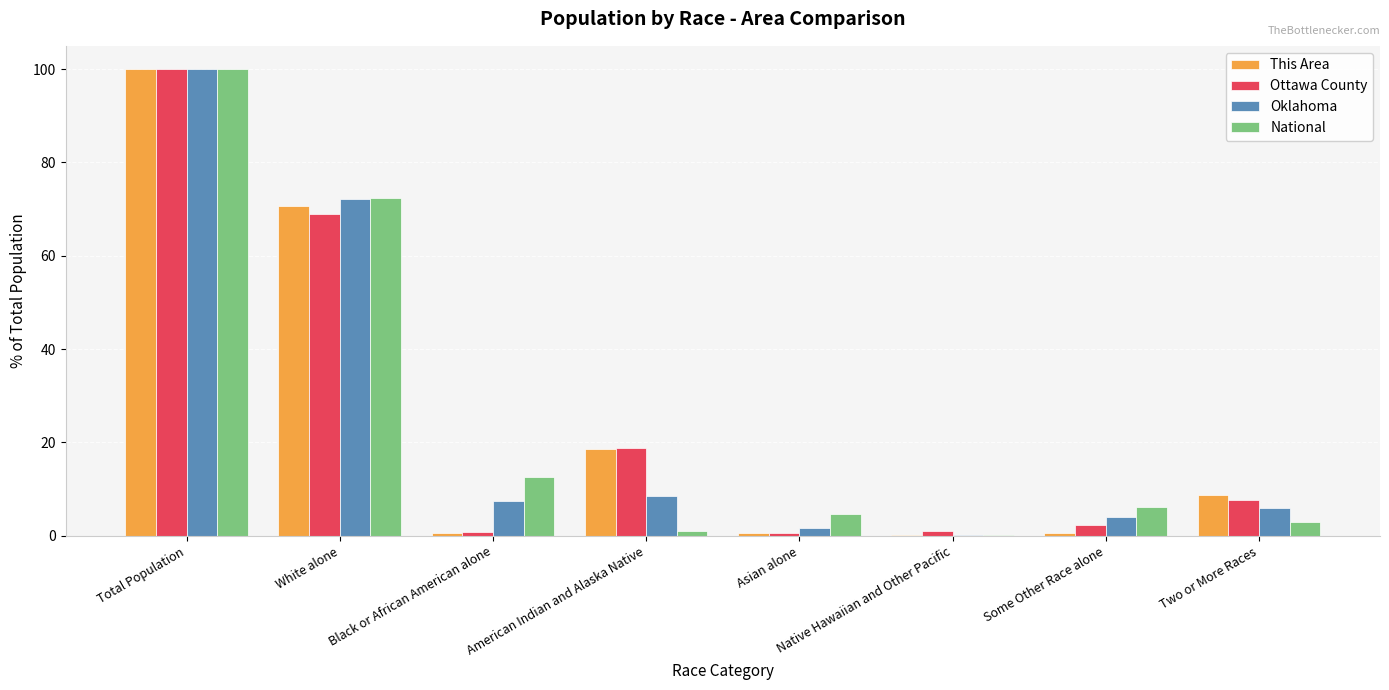

What is the sum of all National values?

200.0